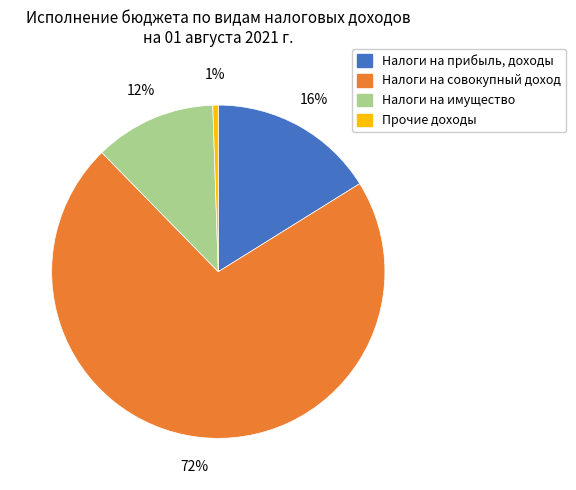

Combined, do Налоги на прибыль, доходы and Налоги на имущество account for over 50%?

No